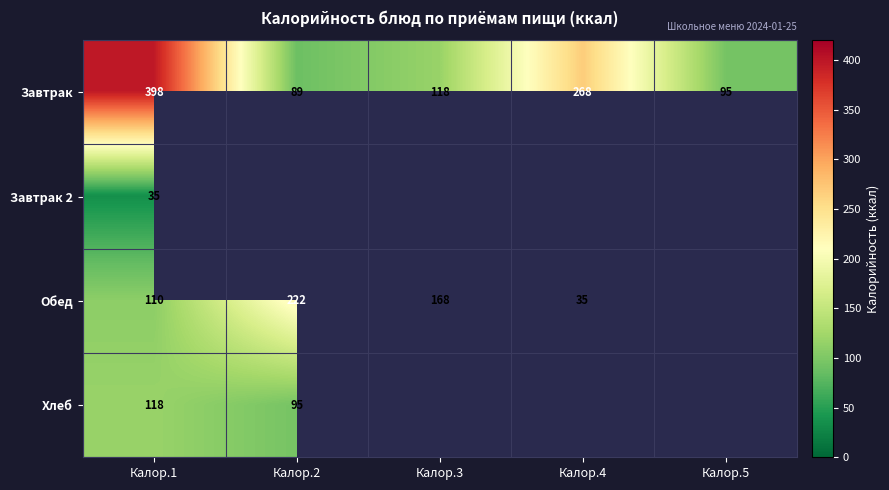

What is the sum of the Завтрак values at Калор.3 and Калор.2?

207